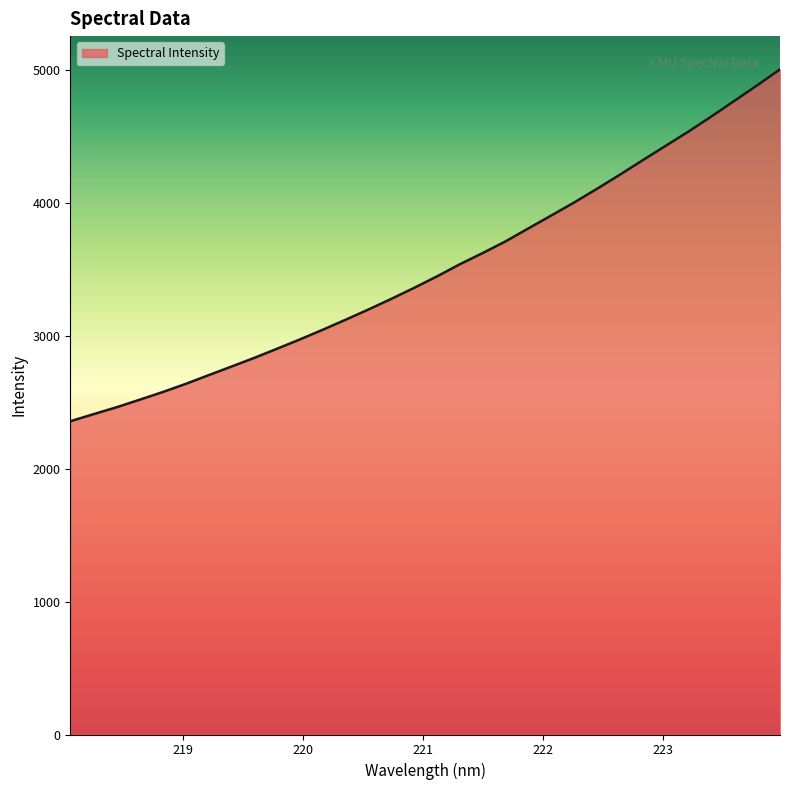

What is the difference between the maximum and minimum values?

2647.1